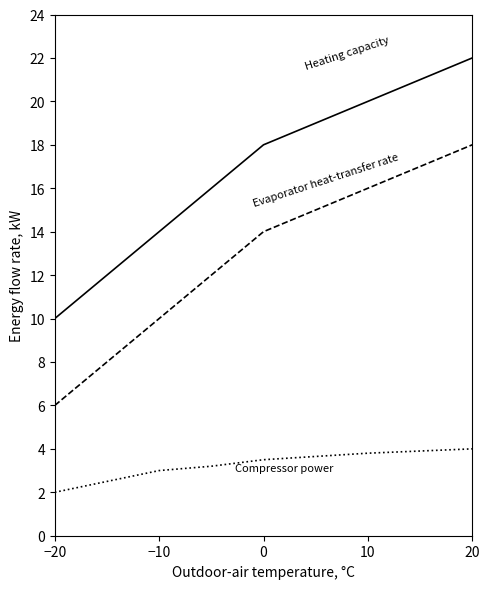

What is the greatest value displayed?

22.0